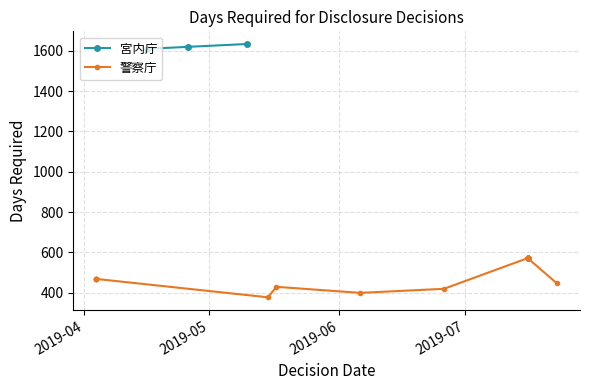

What is the value of the 宮内庁 point at the 2nd from the left?

1619